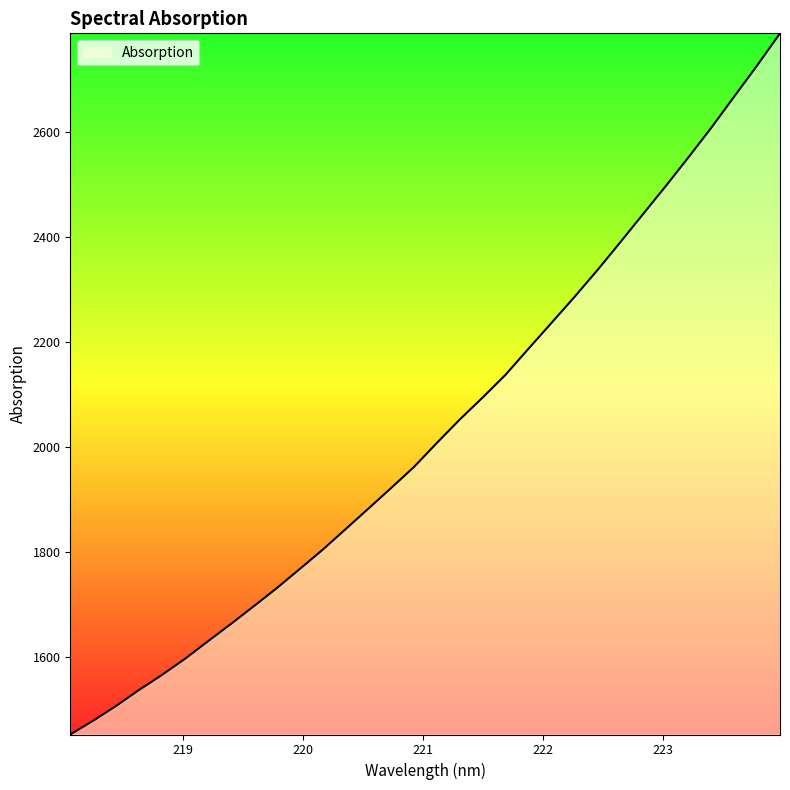

What is the minimum value shown in the chart?

1451.3